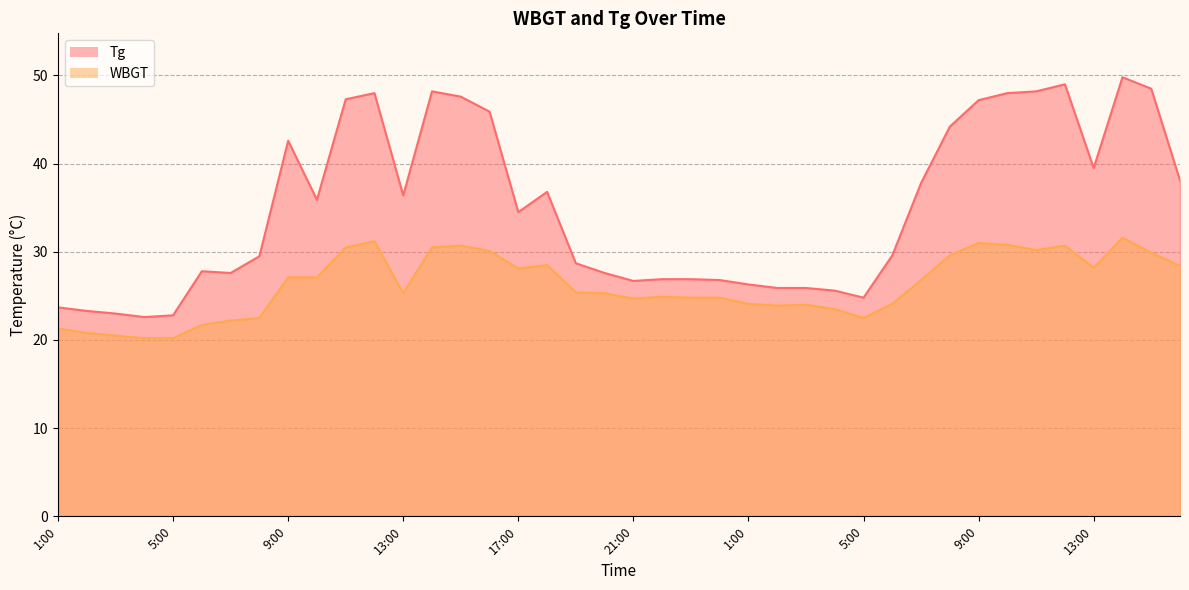

What is the sum of all Tg values?

1395.5